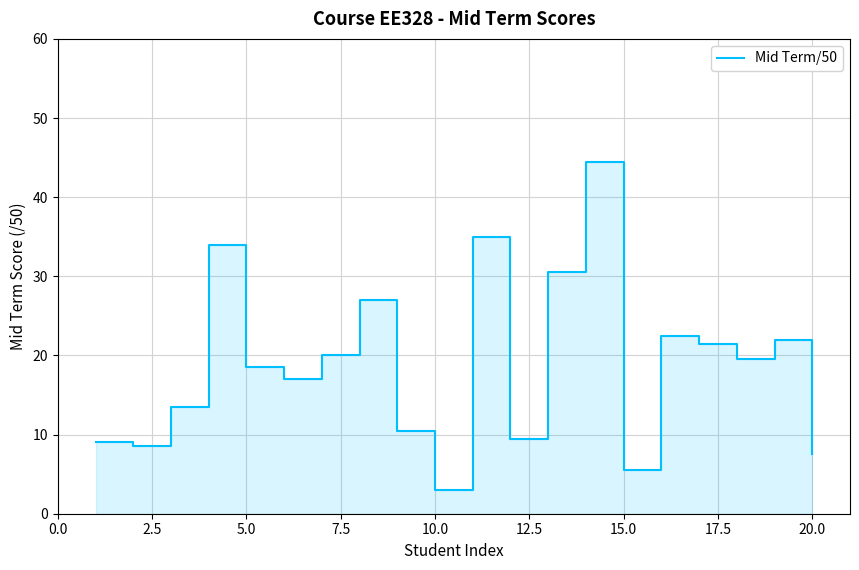

What is the smallest value displayed?

3.0